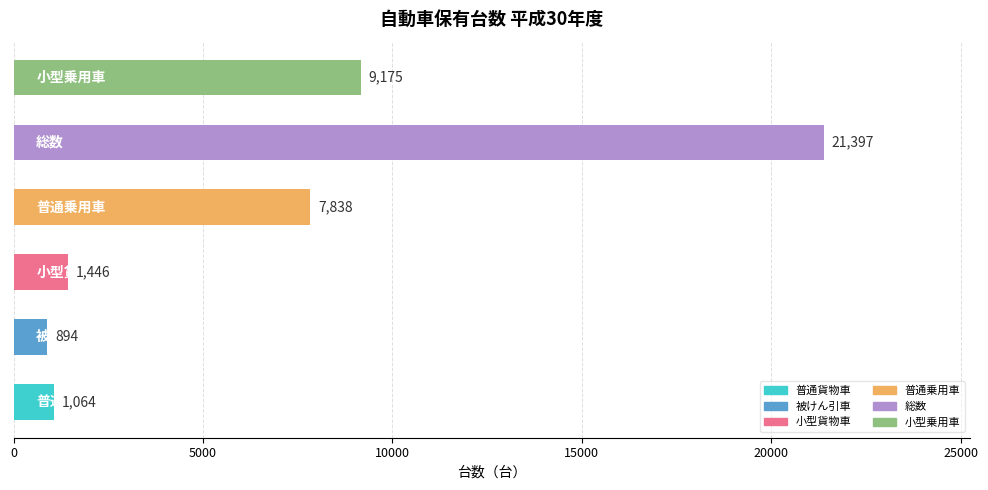

How many distinct data groups are displayed?

1